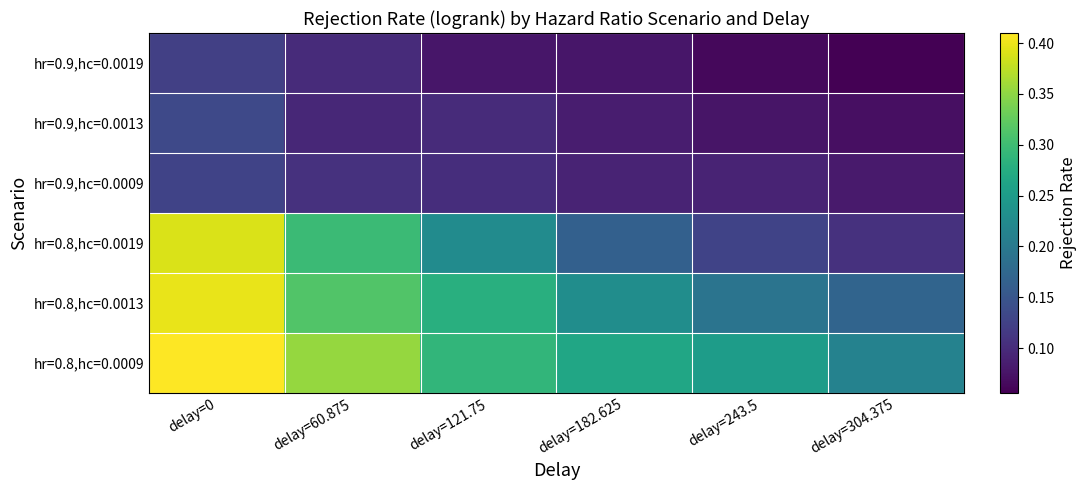

At delay=182.625, list the series in order from smallest to largest.

hr=0.9,hc=0.0019, hr=0.9,hc=0.0013, hr=0.9,hc=0.0009, hr=0.8,hc=0.0019, hr=0.8,hc=0.0013, hr=0.8,hc=0.0009